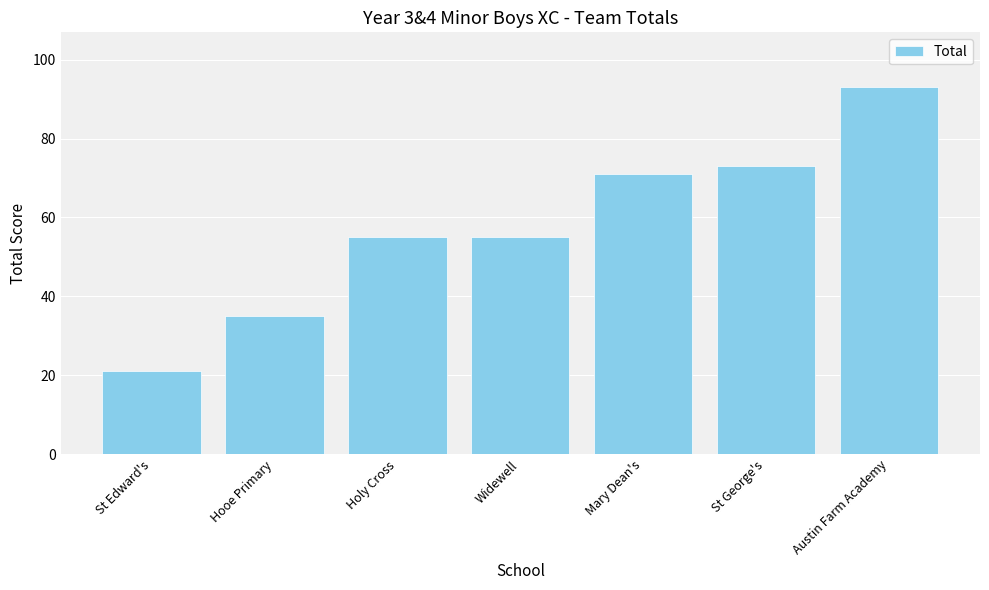

Are the bars horizontal?

No